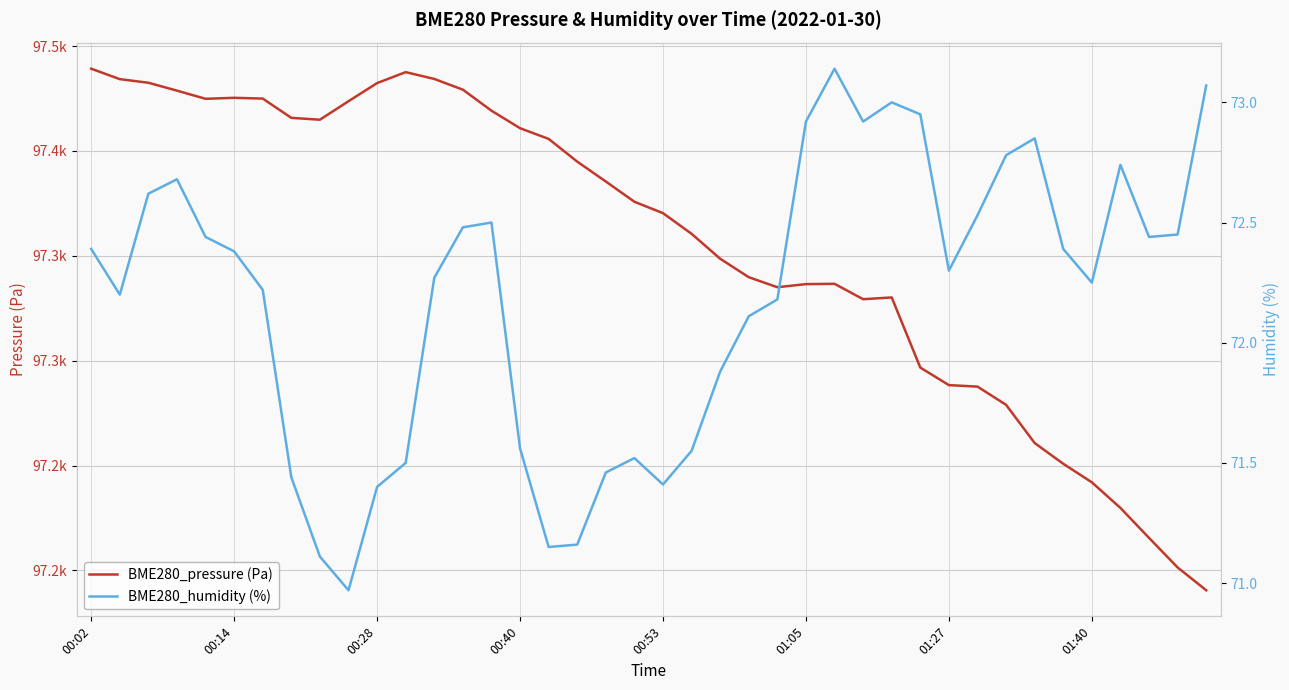

What is the total value across all series at 39?

97263.6